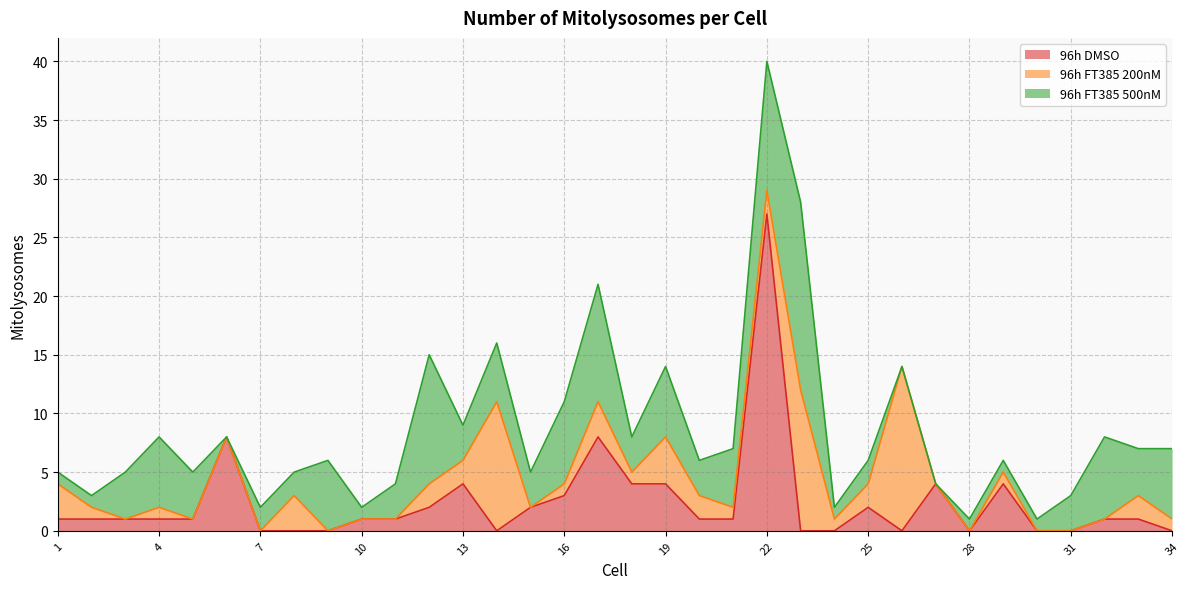

How many data points in 96h DMSO are less than 1?

11